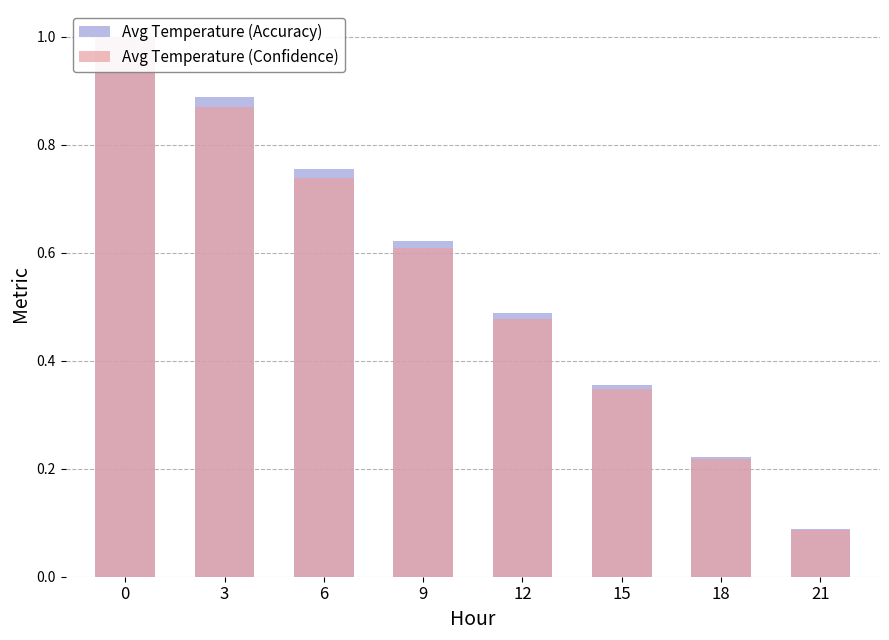

What is the total value across all series at 3?

1.8